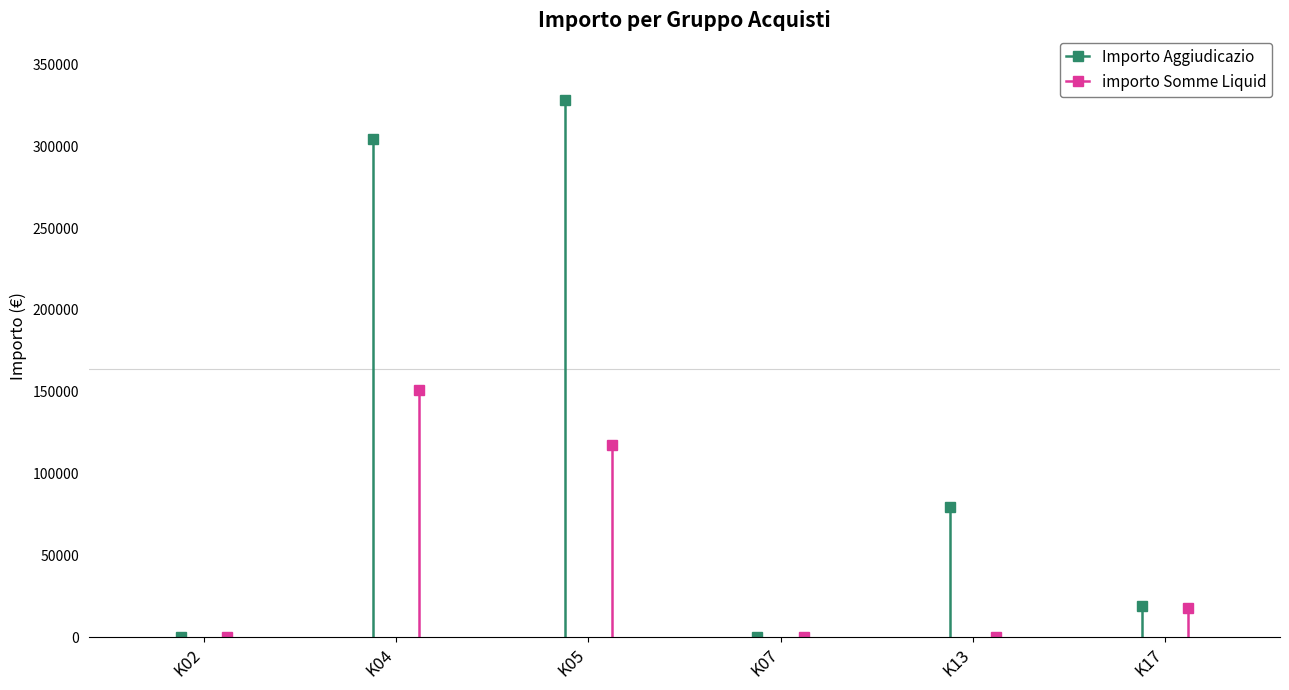

What is the value of the importo Somme Liquid point at the 6th from the left?

18101.5